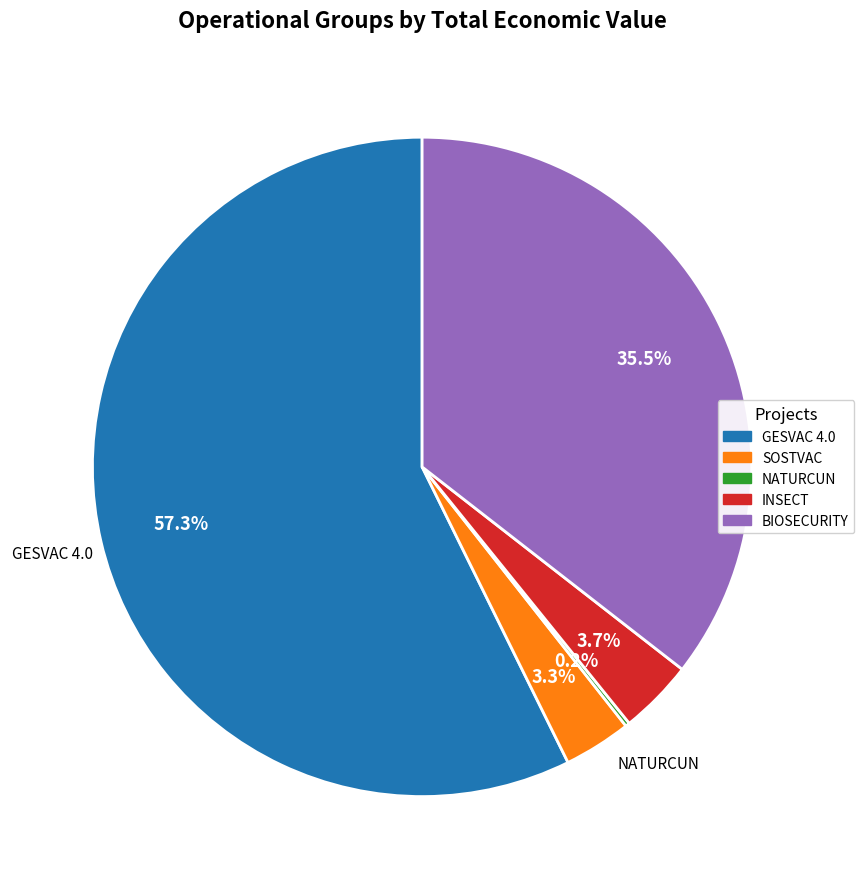

Which slice is the largest?

GESVAC 4.0